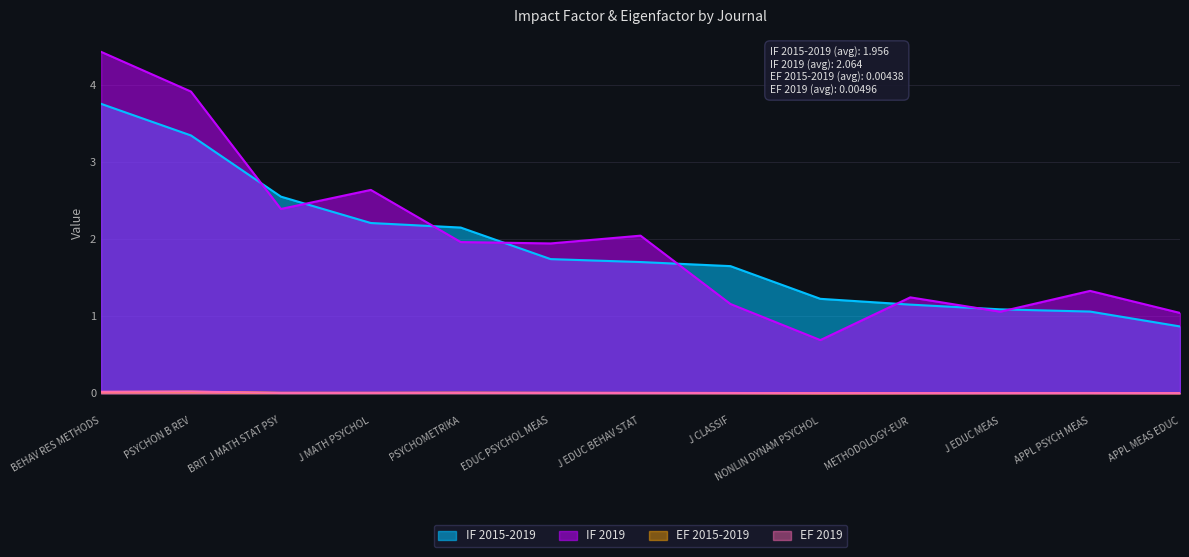

What is the label of the 9th point from the right?

PSYCHOMETRIKA